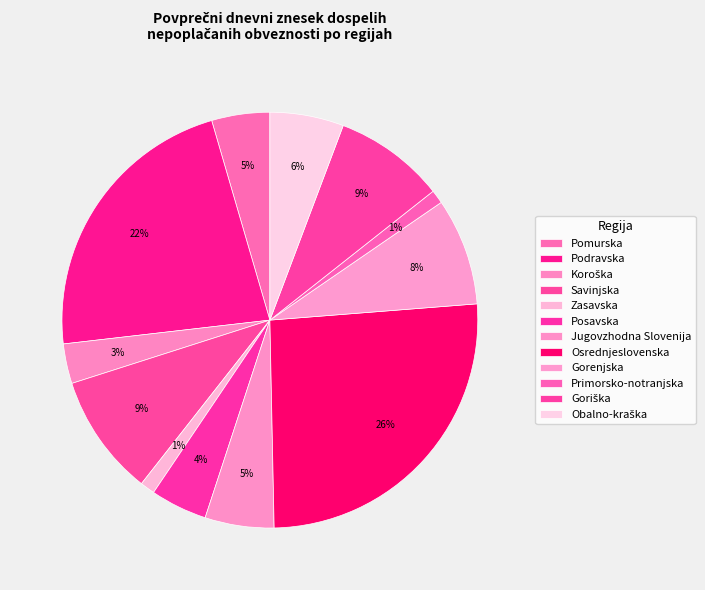

What portion of the pie excludes Koroška?

96.9%